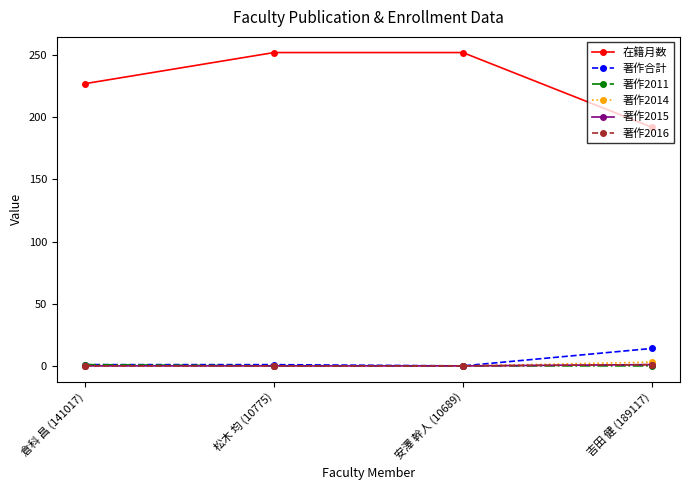

The 著作2016 series shows 1 at 吉田 健 (189117). True or false?

True